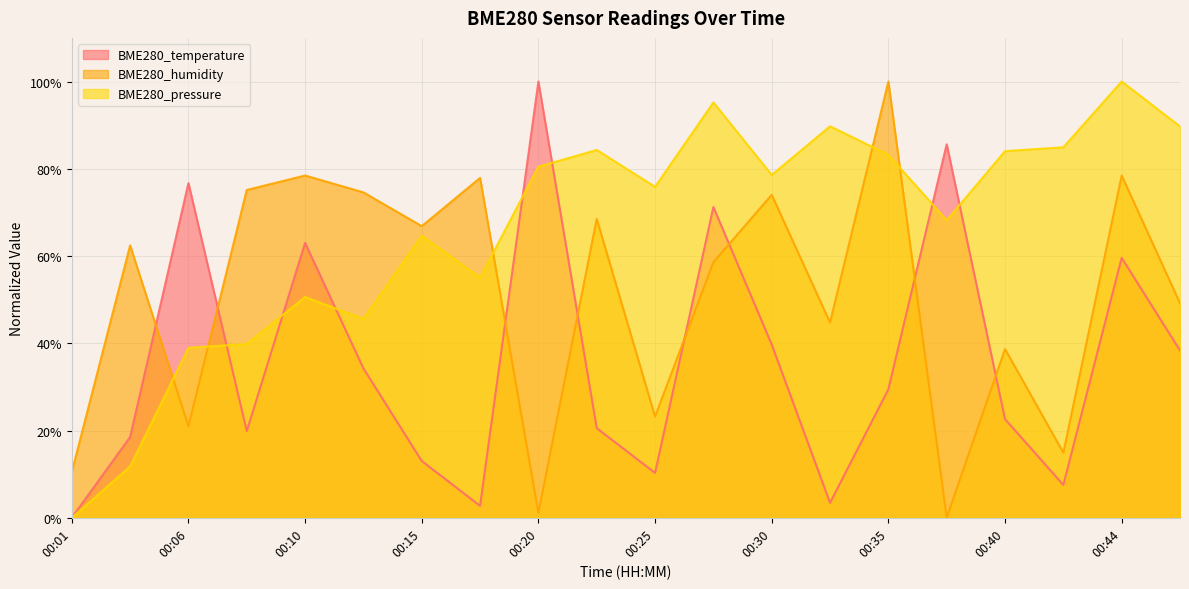

What is the average value of the BME280_humidity series?

50.9